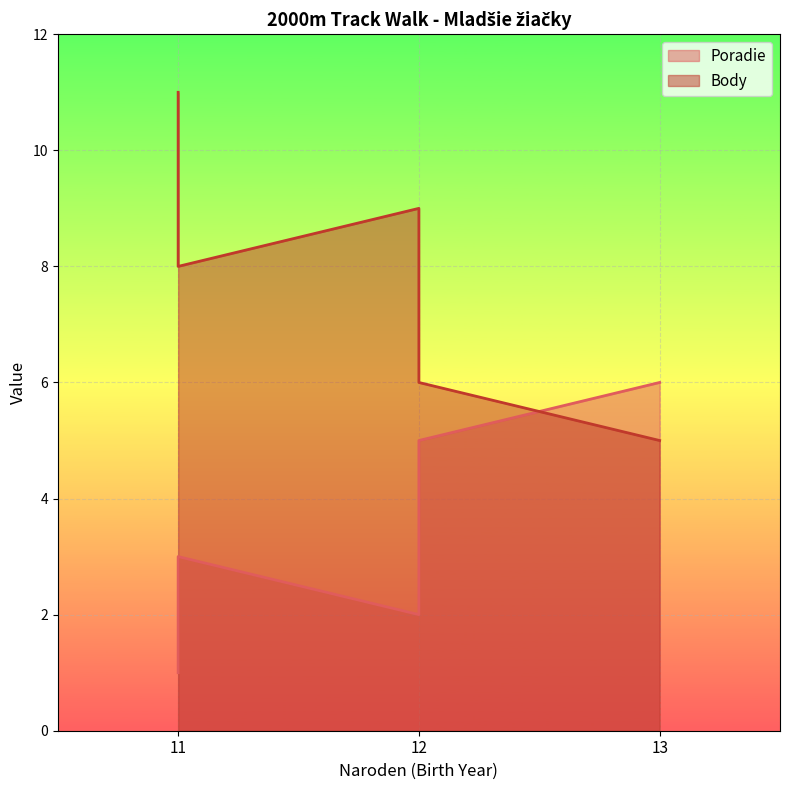

How many lines are shown in the chart?

2